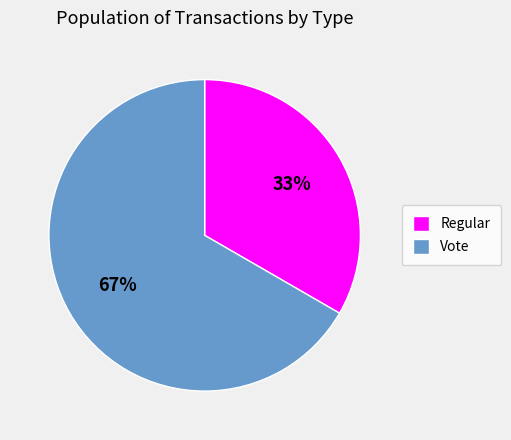

Combined, do Regular and Vote account for over 50%?

Yes